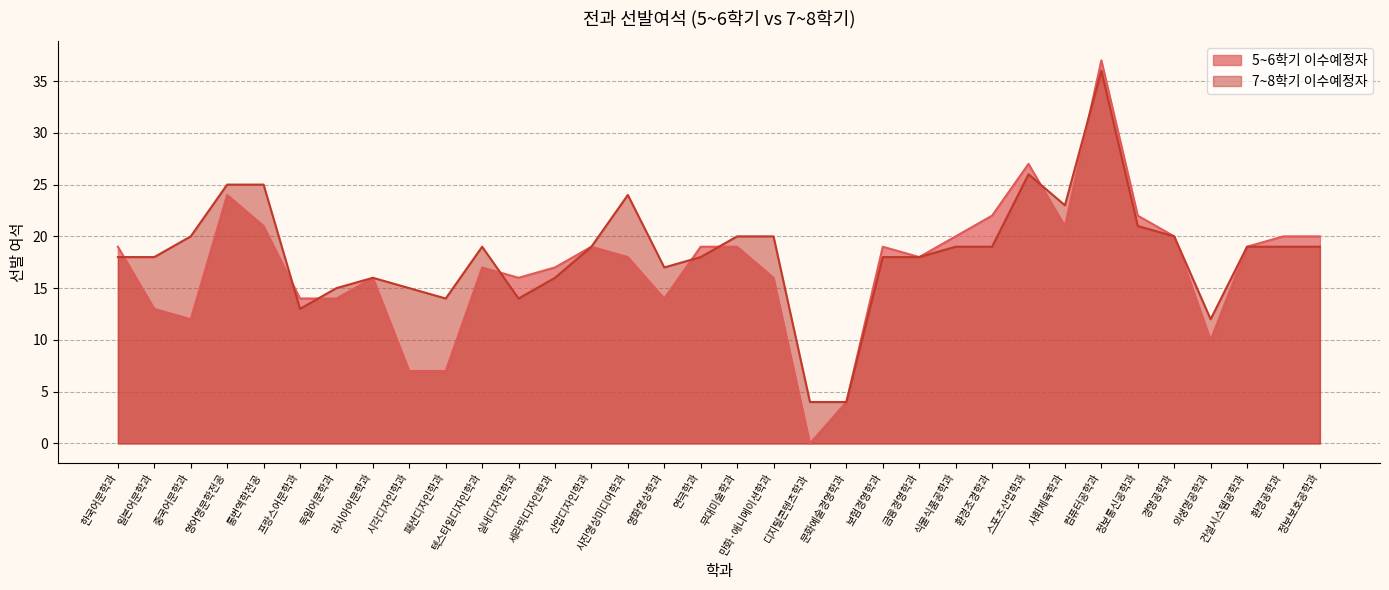

Between which two adjacent categories do 7~8학기 이수예정자 and 5~6학기 이수예정자 first intersect?

한국어문학과 and 일본어문학과